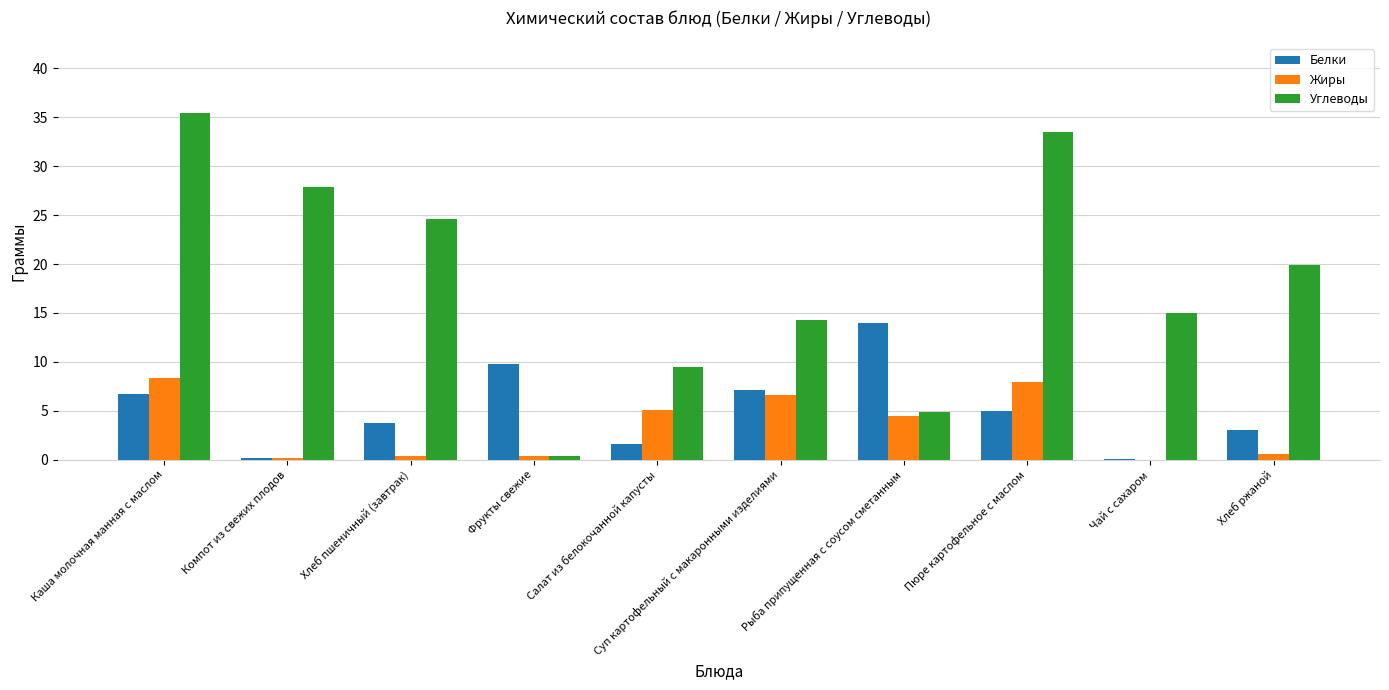

How many categories are shown in the chart?

10